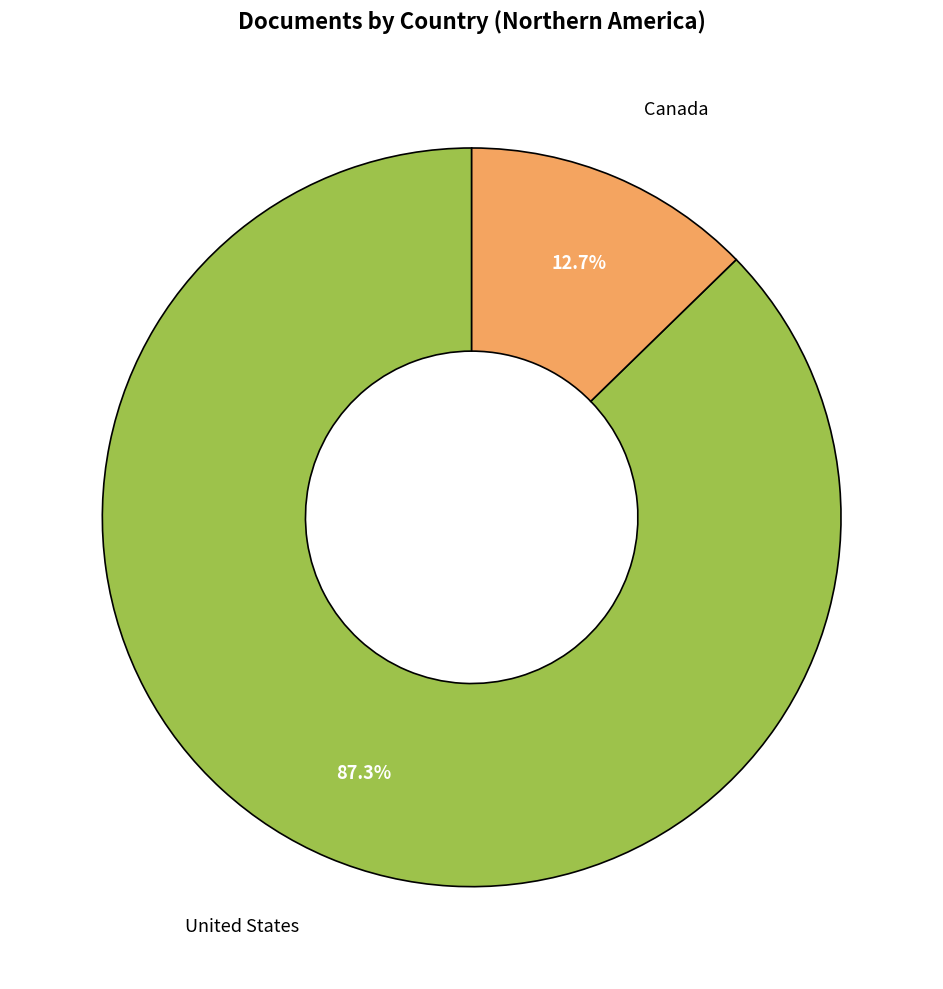

To the nearest percent, what percentage of the pie is Canada?

13%